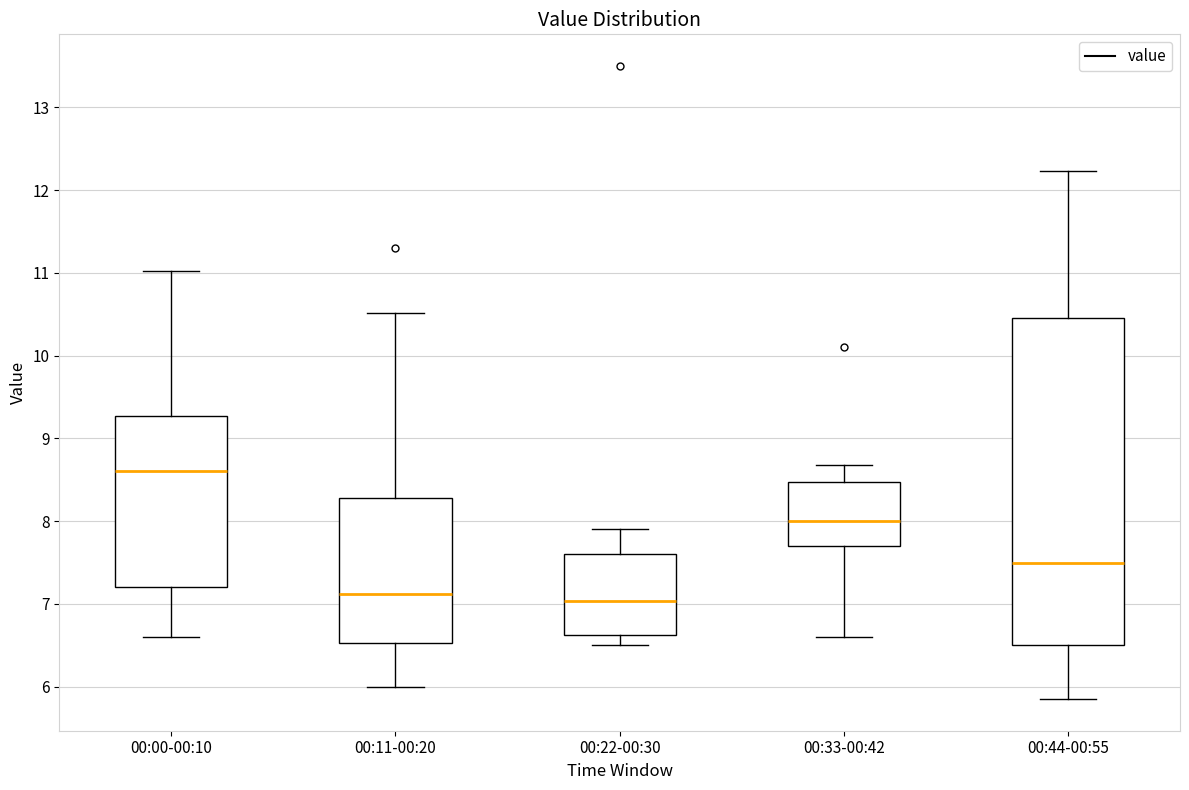

Where does the lower whisker of the box for 00:22-00:30 end on the y-axis? The values are not printed on the chart, so give them approximately, as read against the axis.

6.5